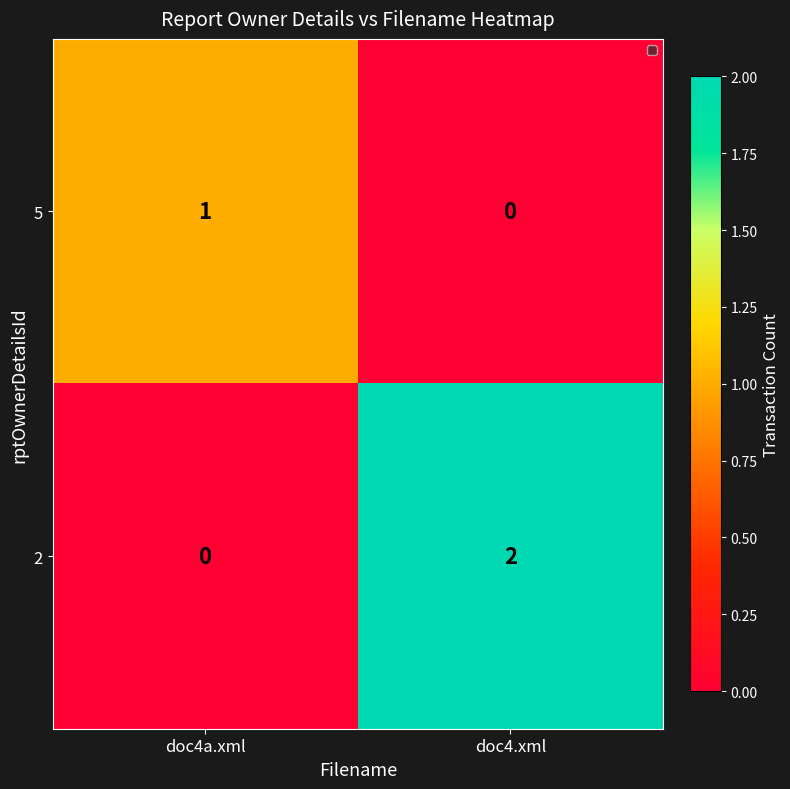

Reading left to right, what are all the values shown in this chart?

5: doc4a.xml=1	doc4.xml=0
2: doc4a.xml=0	doc4.xml=2